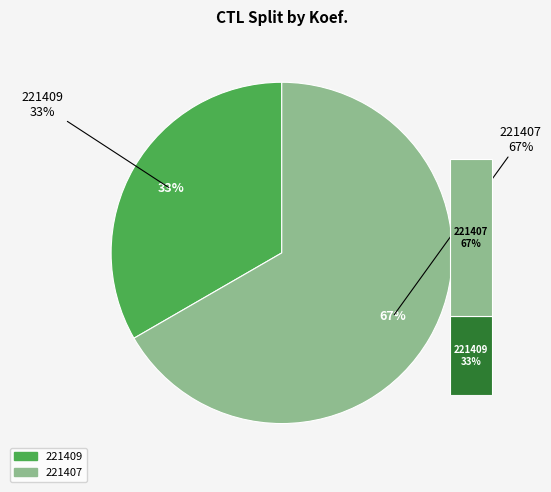

Count the number of slices in the pie.

2